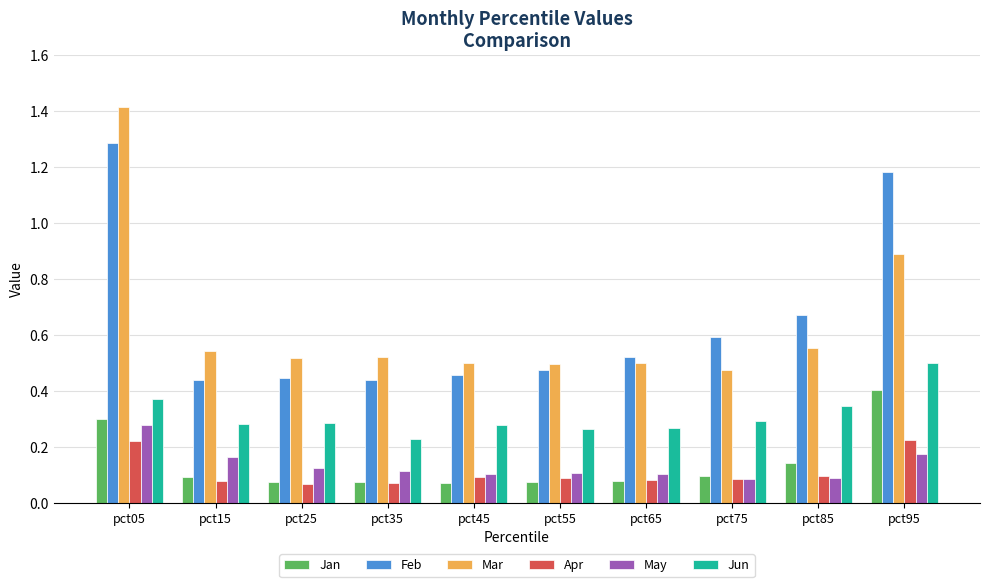

How many Mar values are between 0 and 1?

9